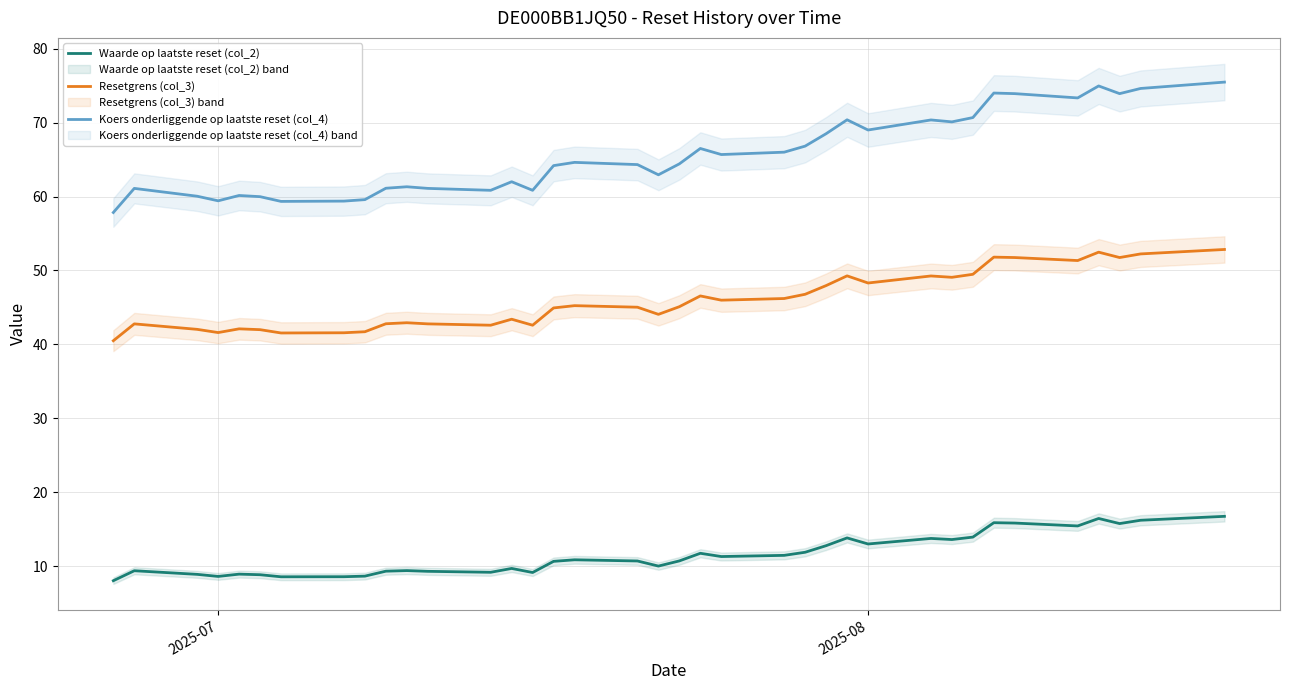

What is the highest value of the Koers onderliggende op laatste reset (col_4) series?

75.5